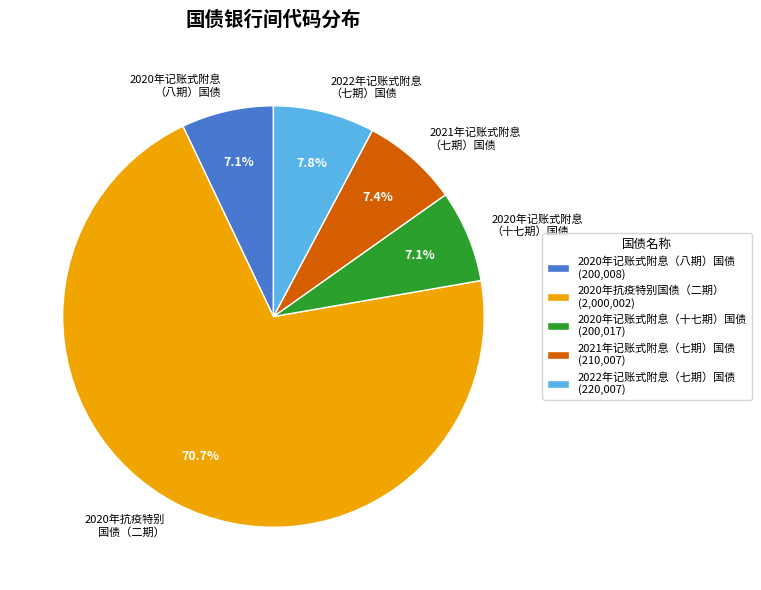

How many segments does this pie chart have?

5